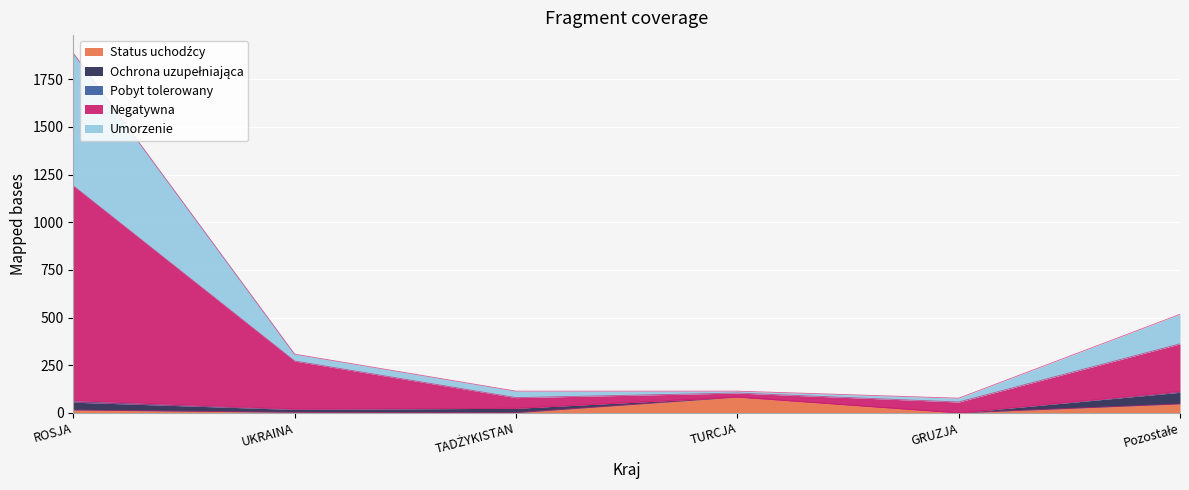

What is the label of the 2nd point from the right?

GRUZJA